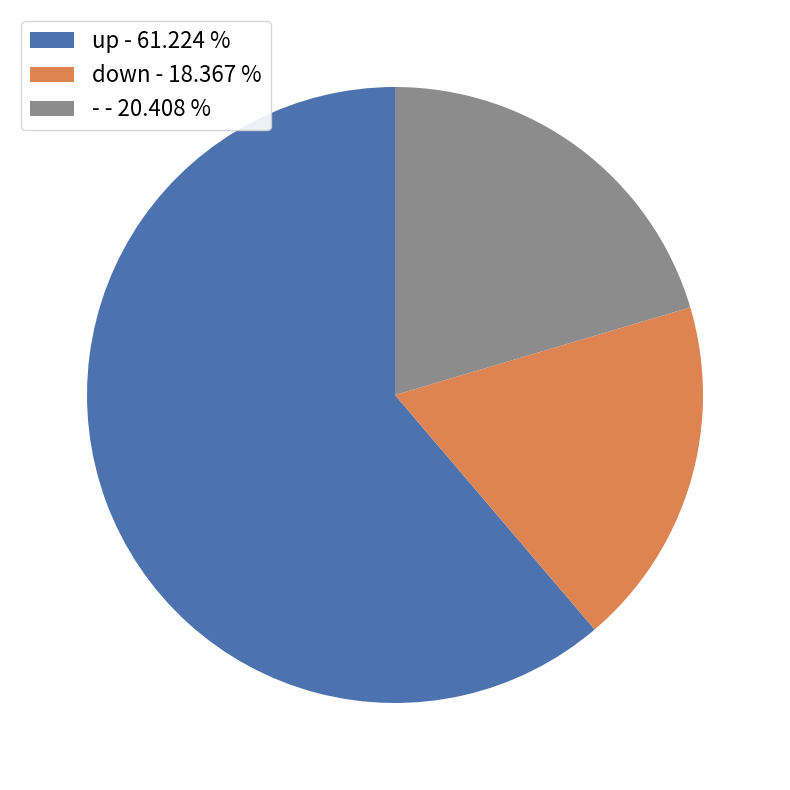

Is the sum of down - 18.367 % and up - 61.224 % greater than half?

Yes